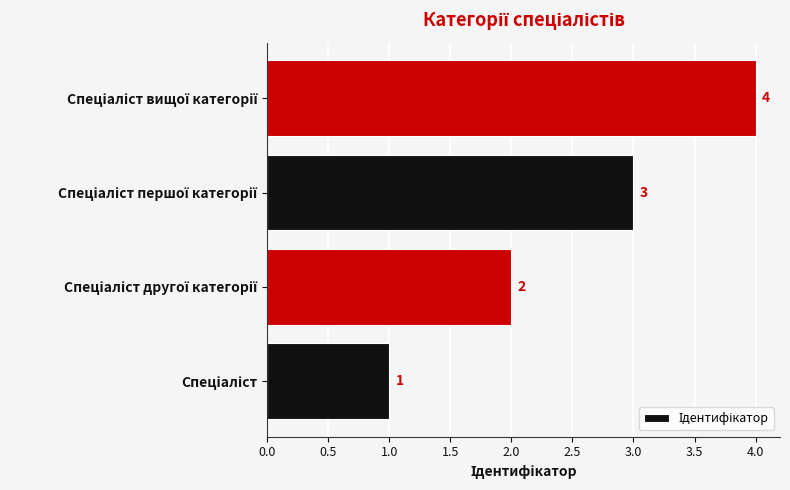

How many values are between 2 and 4?

3